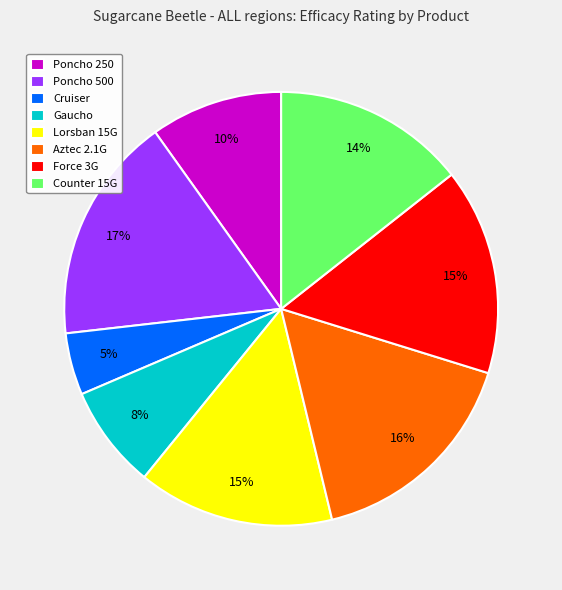

True or false: Force 3G accounts for 15% of the total.

True